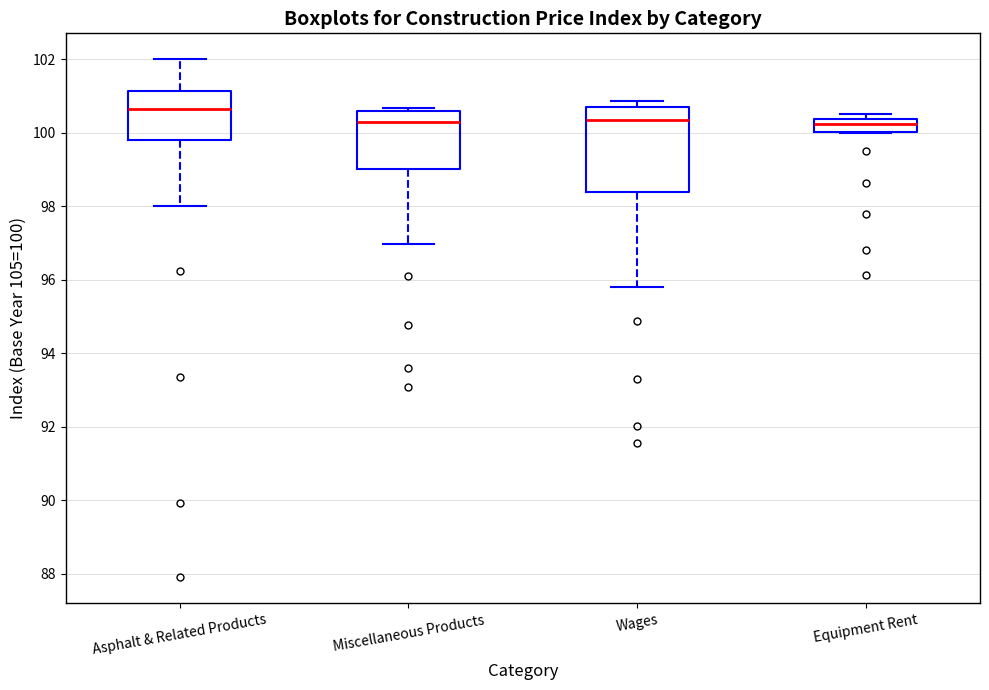

Which box's median line is the highest?

Asphalt & Related Products